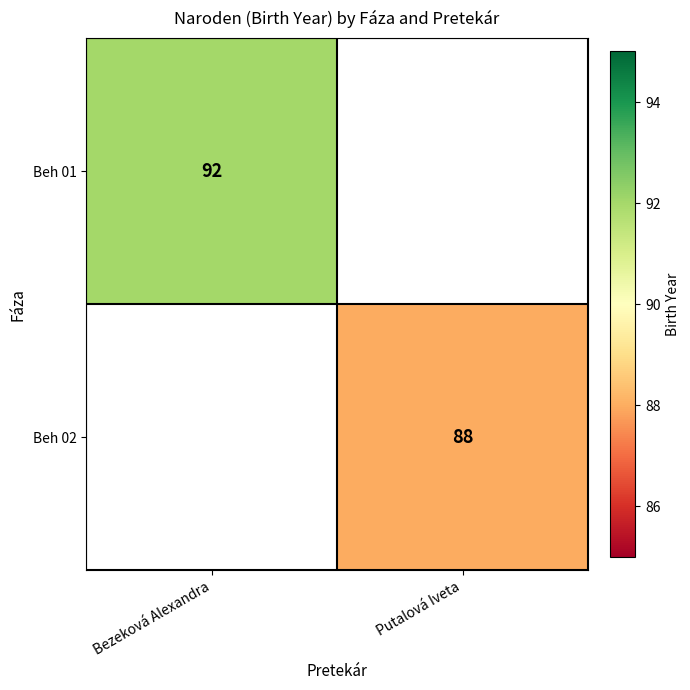

The value of Beh 01 at Bezeková Alexandra is 153.7. True or false?

False